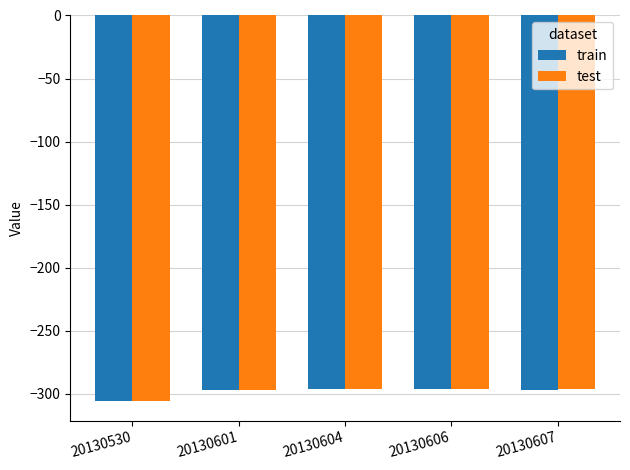

Read the train value at 20130601, to the nearest 10.

-300